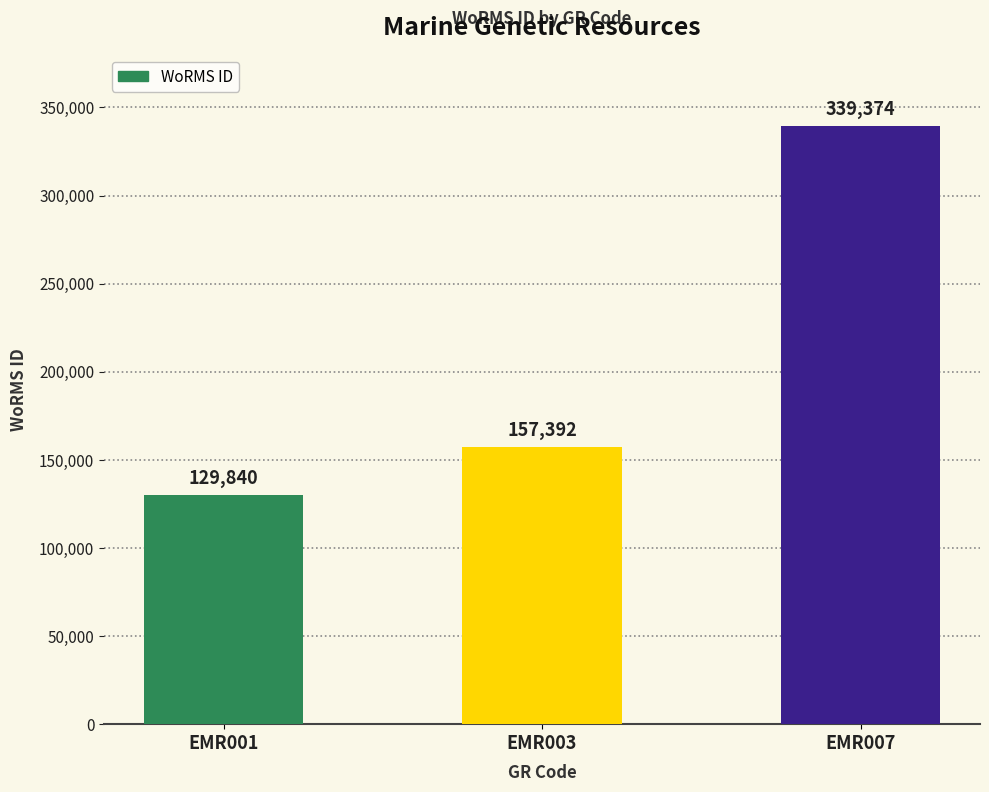

The value at EMR001 is 60100. True or false?

False